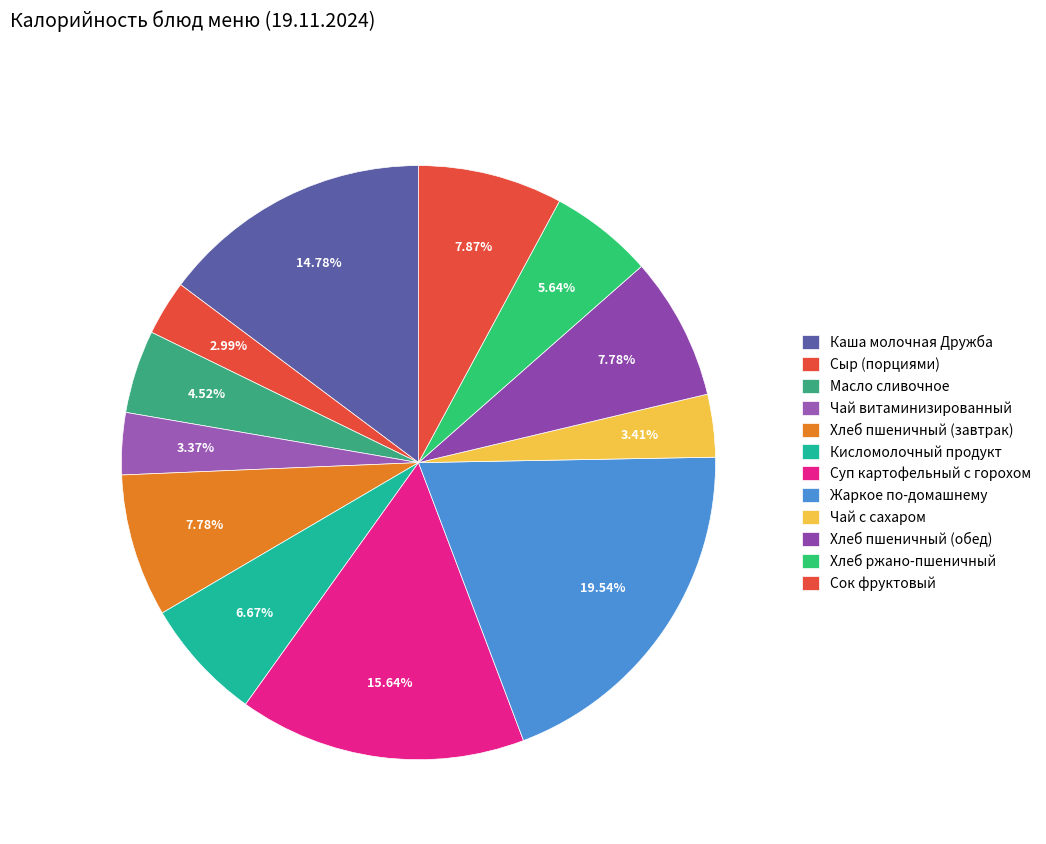

What percentage is the Хлеб пшеничный (обед) slice, to the nearest percent?

8%